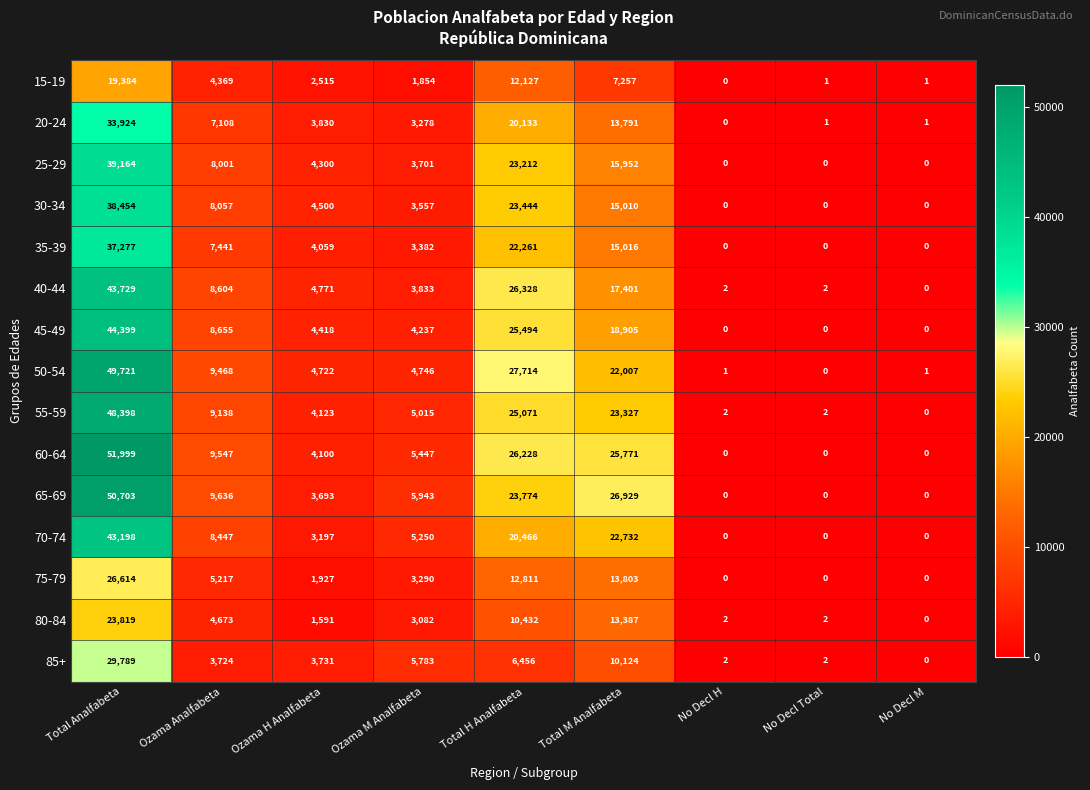

At which category is the sum across all series the highest?

Total Analfabeta